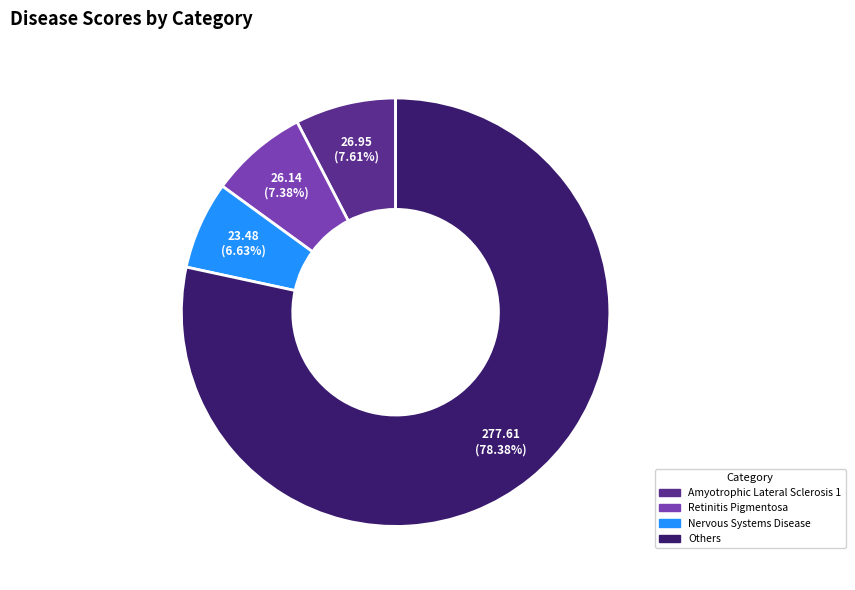

How many slices are in this pie chart?

4